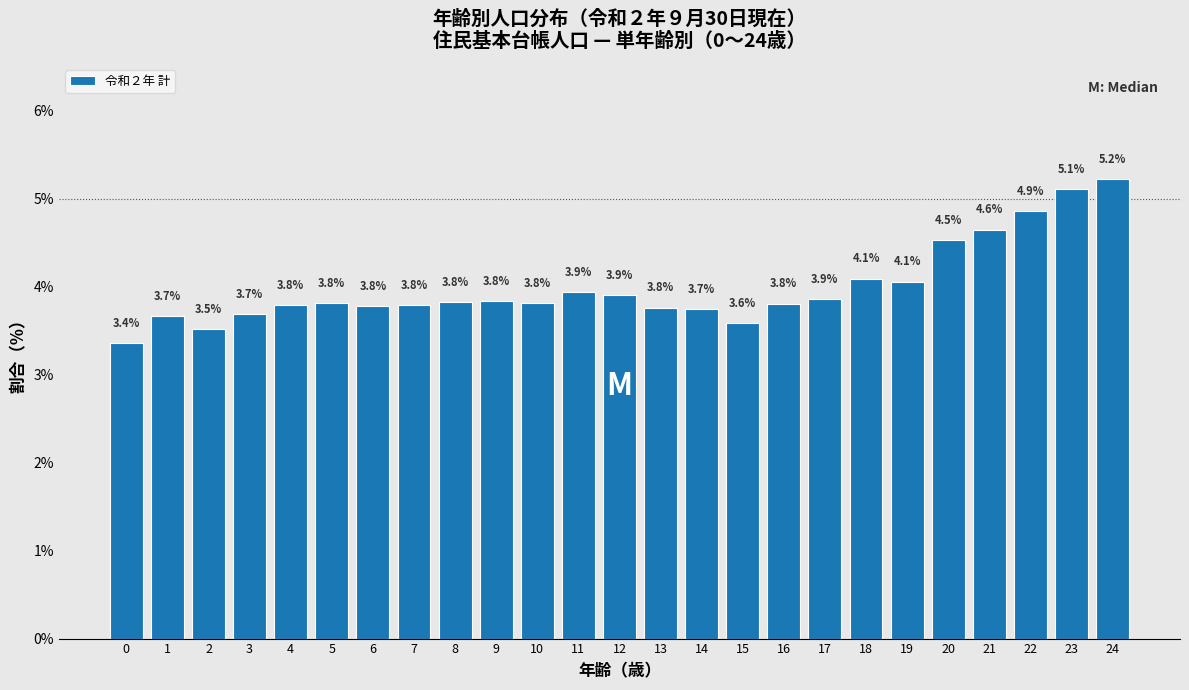

Reading left to right, transcribe all the data shown in this chart.

3.4	3.7	3.5	3.7	3.8	3.8	3.8	3.8	3.8	3.8	3.8	3.9	3.9	3.8	3.7	3.6	3.8	3.9	4.1	4.1	4.5	4.6	4.9	5.1	5.2